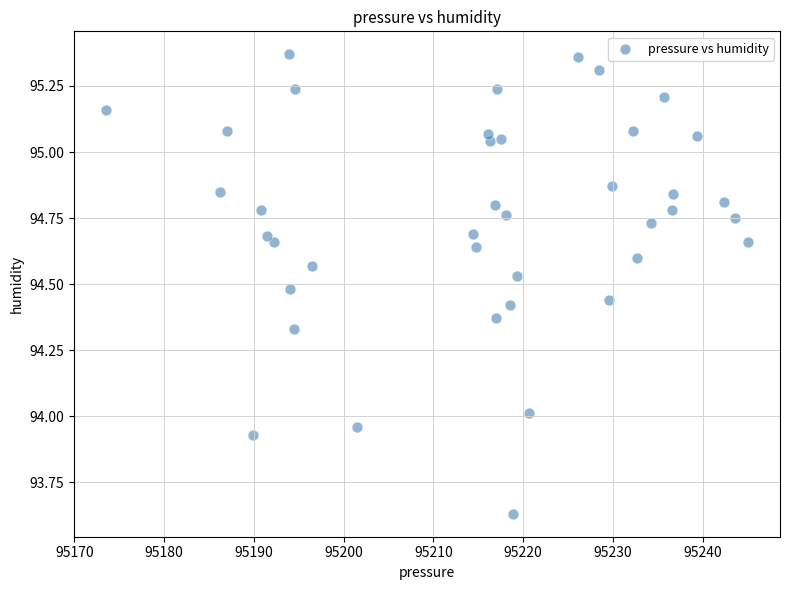

What is the range of Y values (max minus min)?

1.7